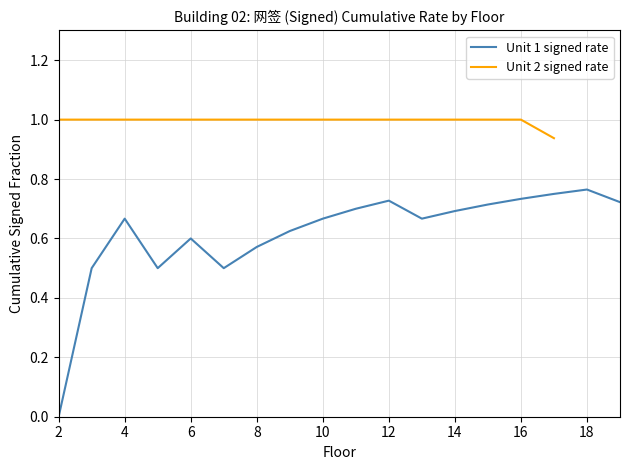

The value at 2 is 0.7. True or false?

False